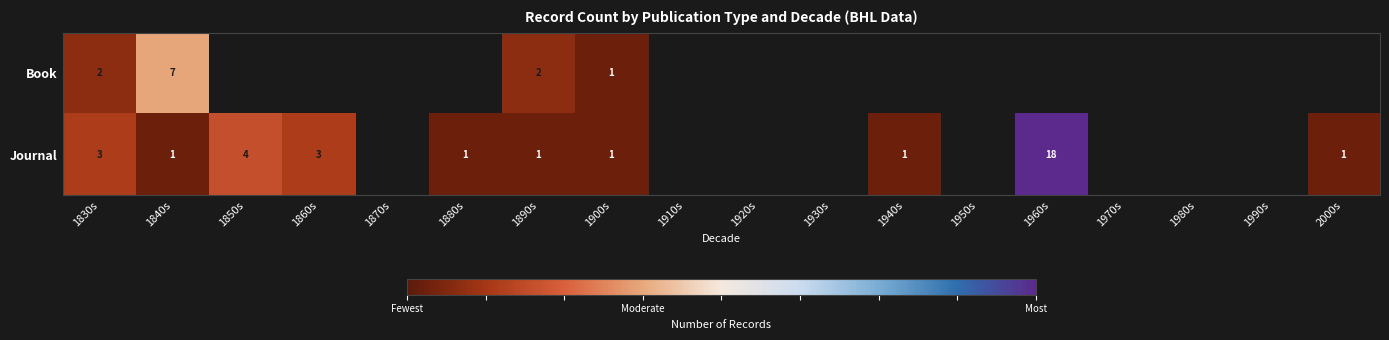

True or false: Journal has a value of 2 at 1840s.

False